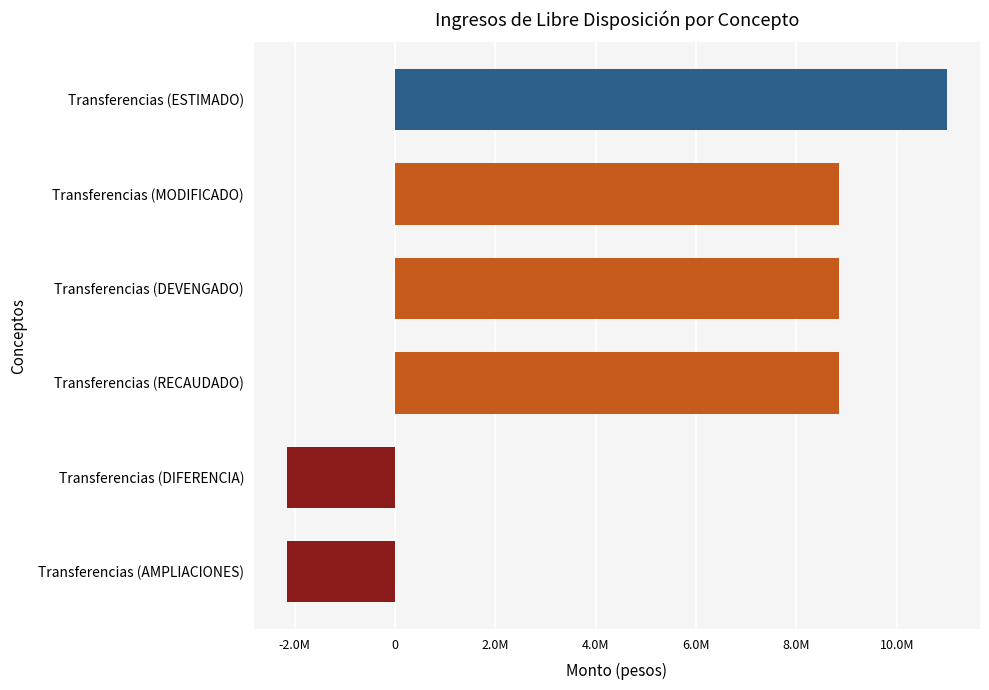

Are the bars horizontal?

Yes